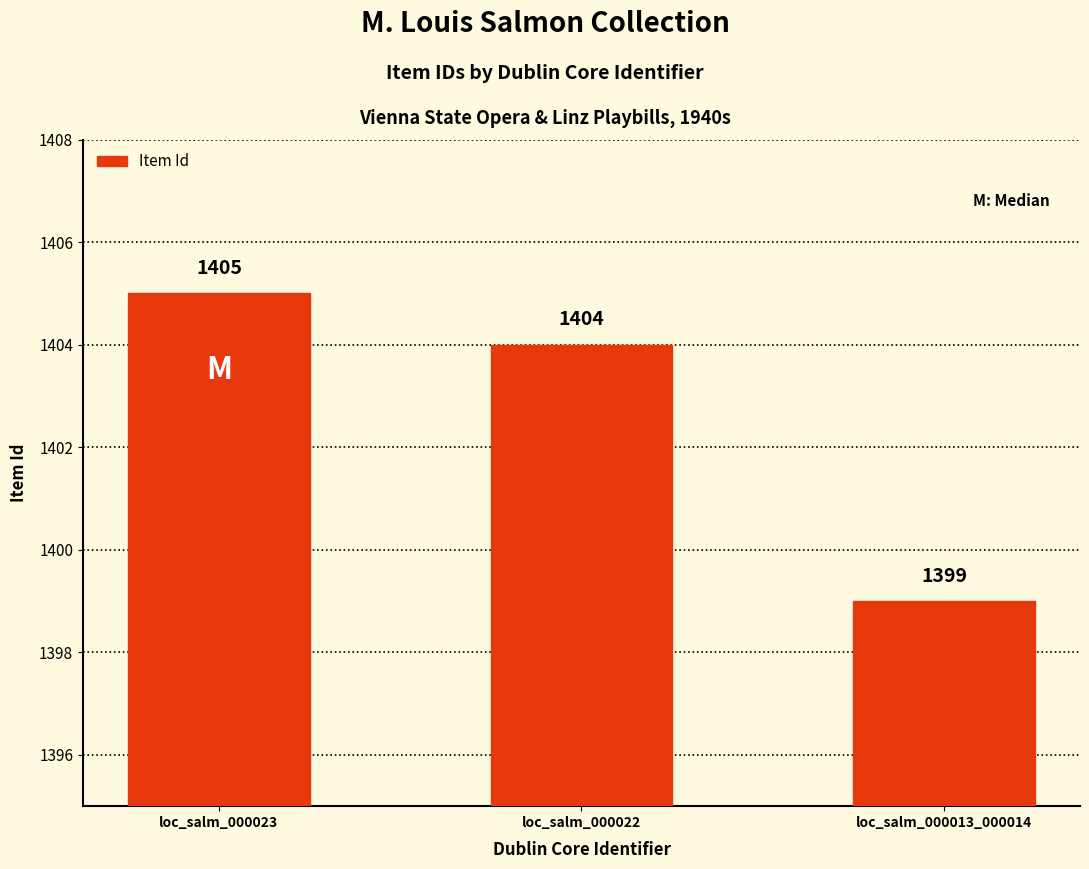

What is the minimum value shown in the chart?

1399